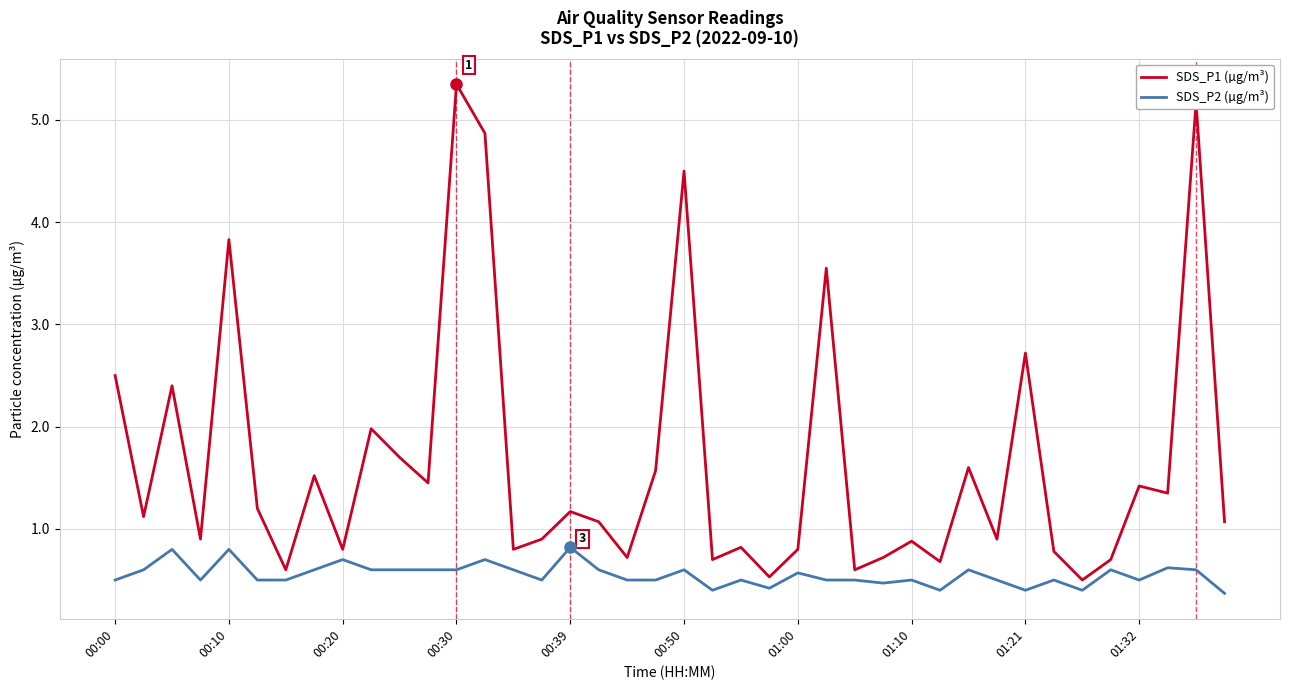

Which series has the largest range (max minus min)?

SDS_P1 (µg/m³)